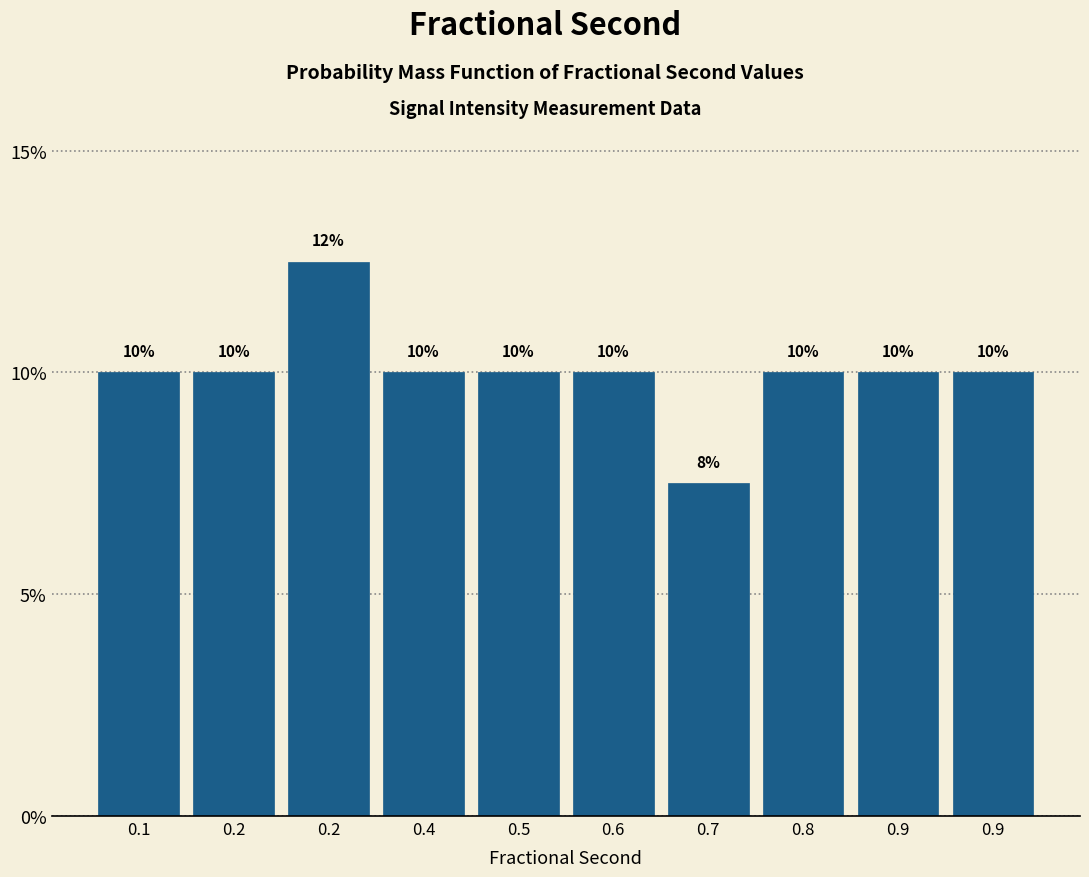

Does the chart contain any negative values?

No